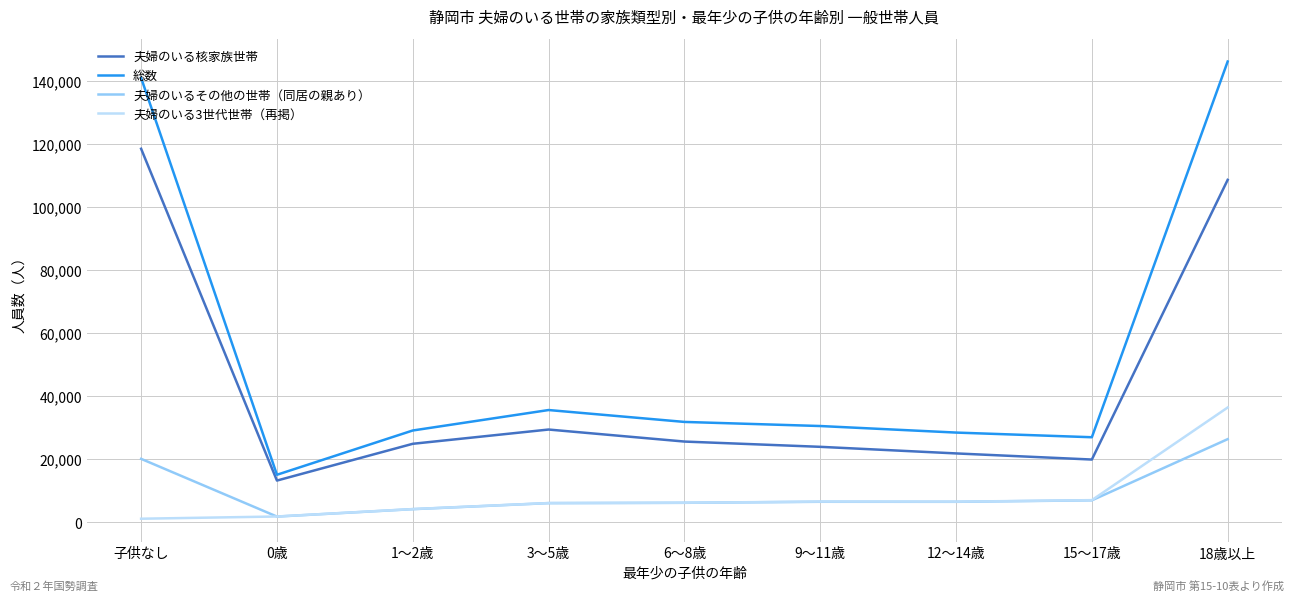

Which series has the largest total across all categories?

総数